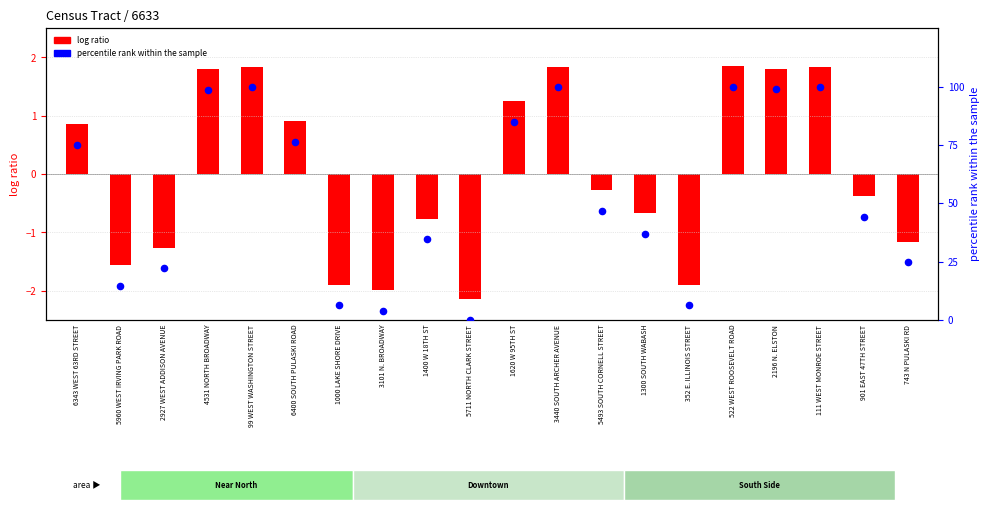

Approximately how many times larger is the value at 1300 SOUTH WABASH compared to 522 WEST ROOSEVELT ROAD?

0.4